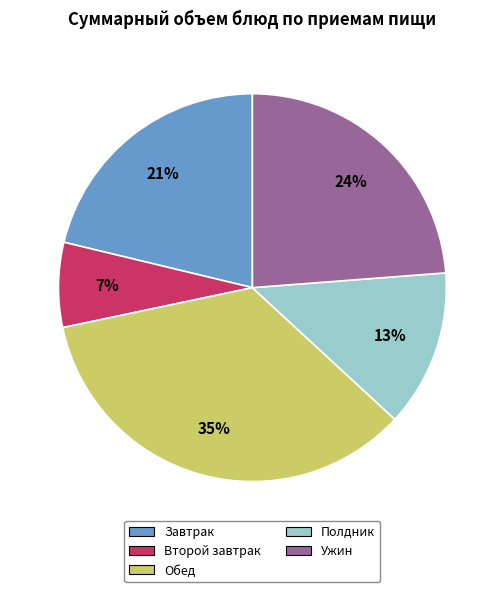

How many slices are in this pie chart?

5